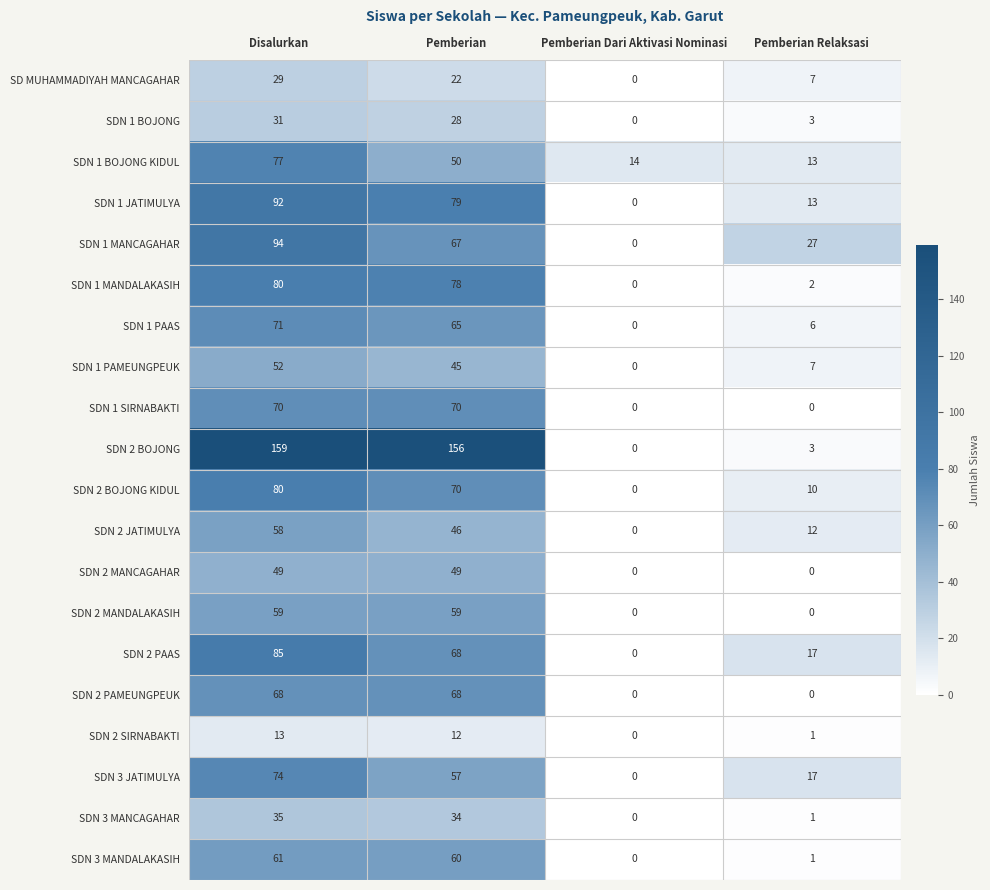

How many data points does each series have?

4